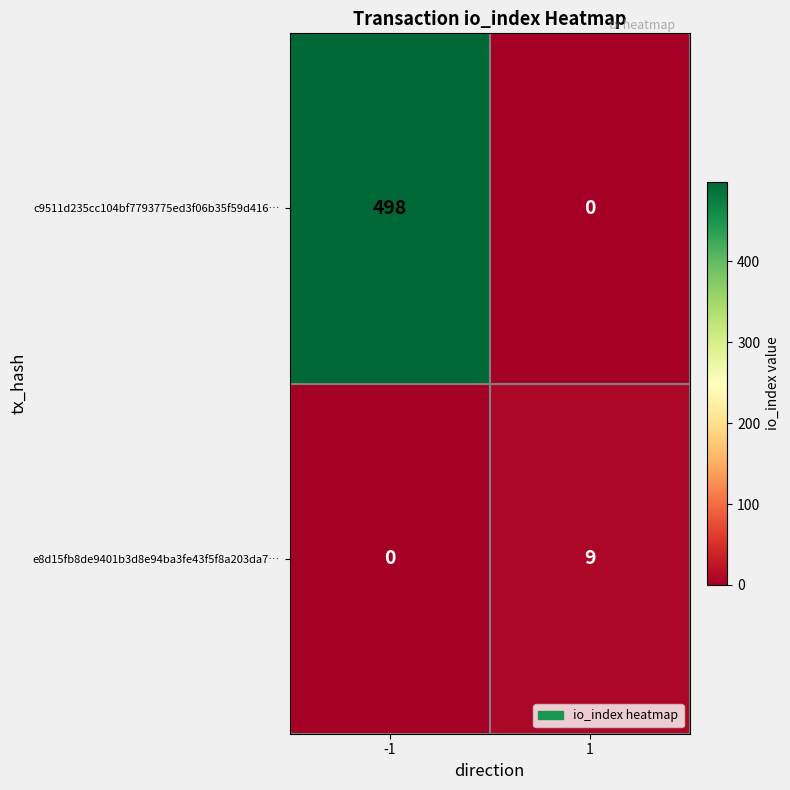

Is it true that e8d15fb8de9401b3d8e94ba3fe43f5f8a203da7… equals 0 at -1?

True